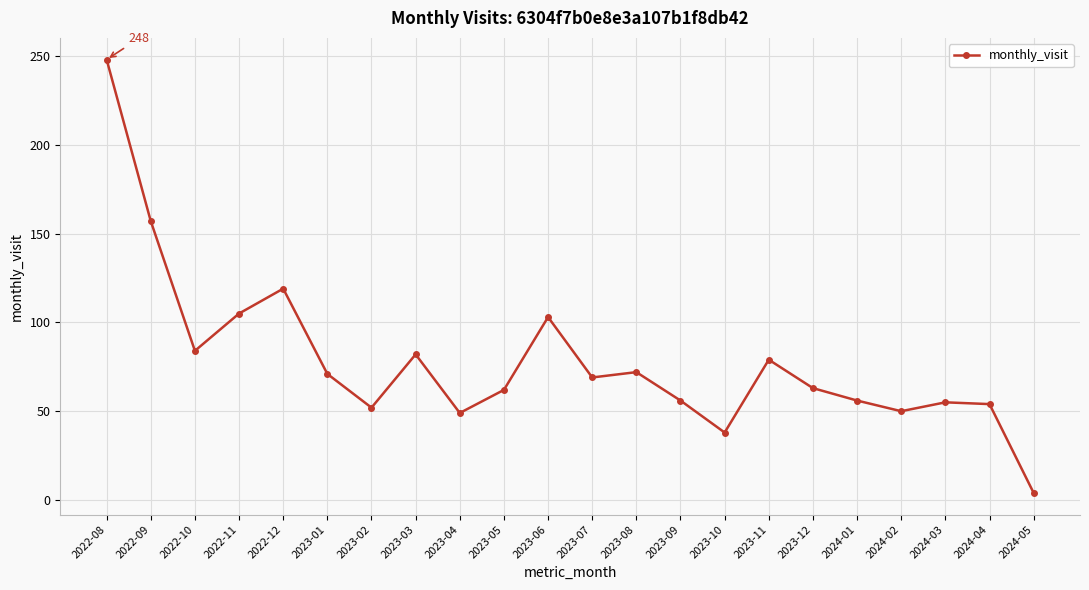

Is it true that the value at 2023-09 is 87?

False